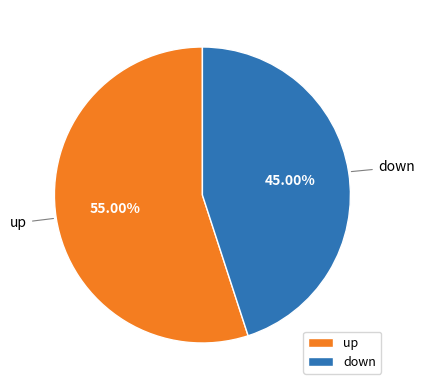

The down slice represents 45% of the pie. True or false?

True